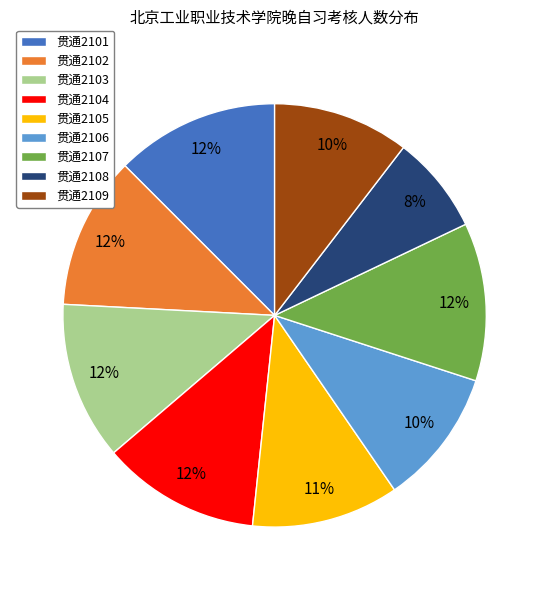

To the nearest percent, what percentage of the pie is 贯通2102?

12%